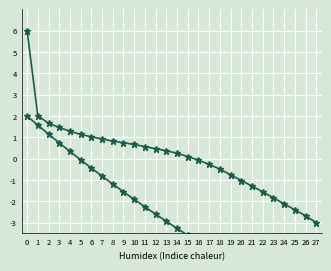

What are all the series names shown in the legend?

Frauen y, Disk